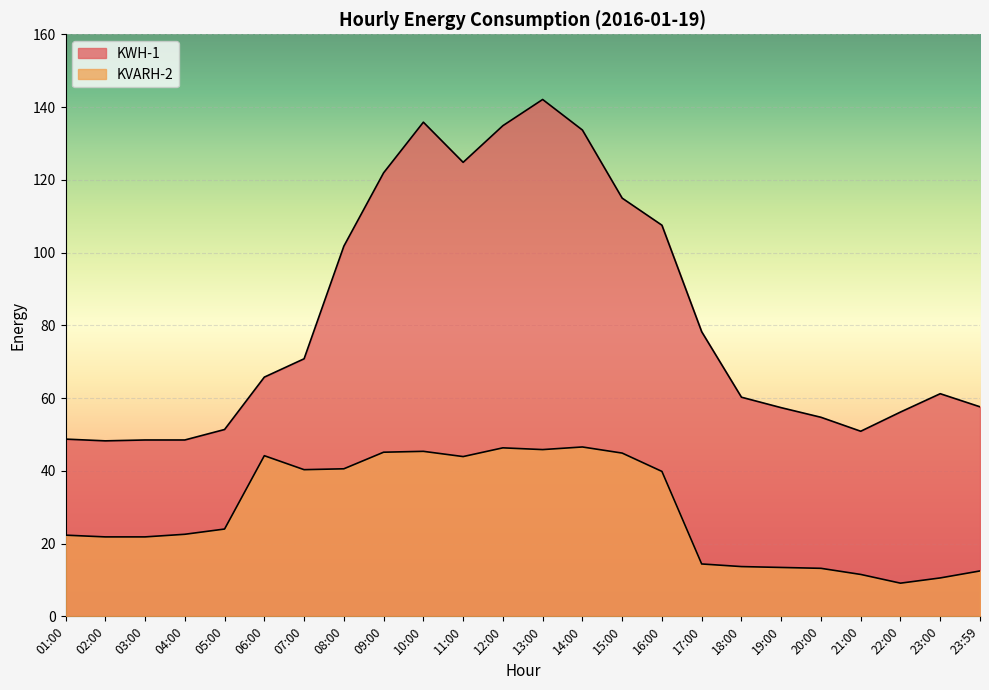

Is it true that KWH-1 equals 121.9 at 09:00?

True